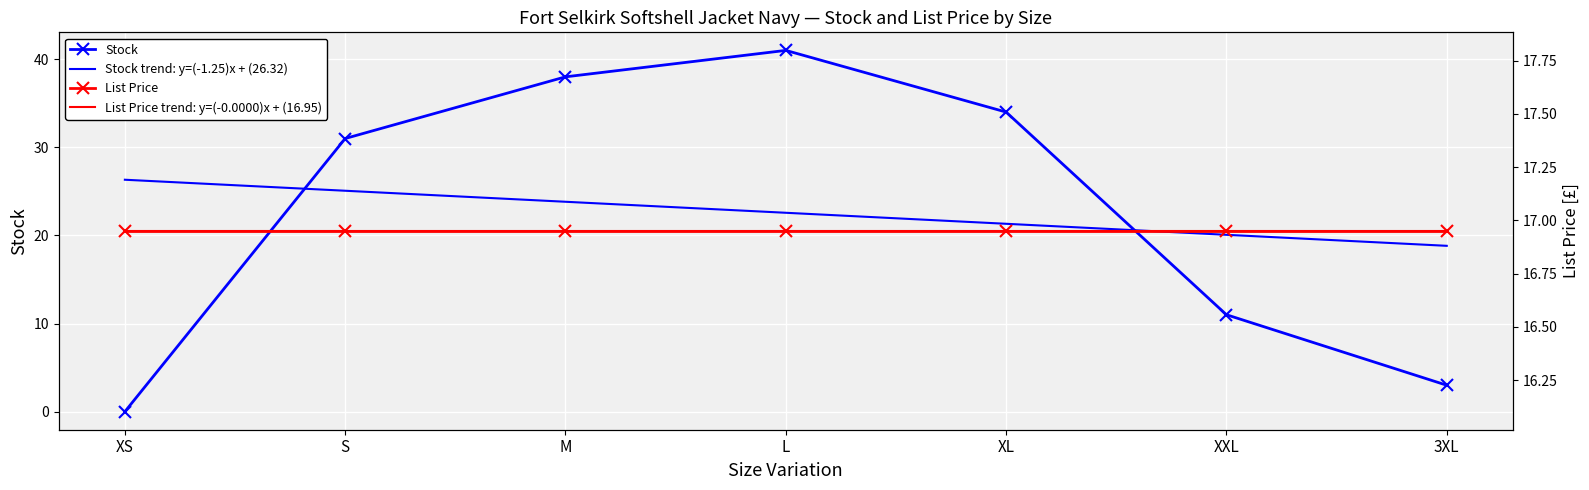

True or false: the data shows 66 at M.

False